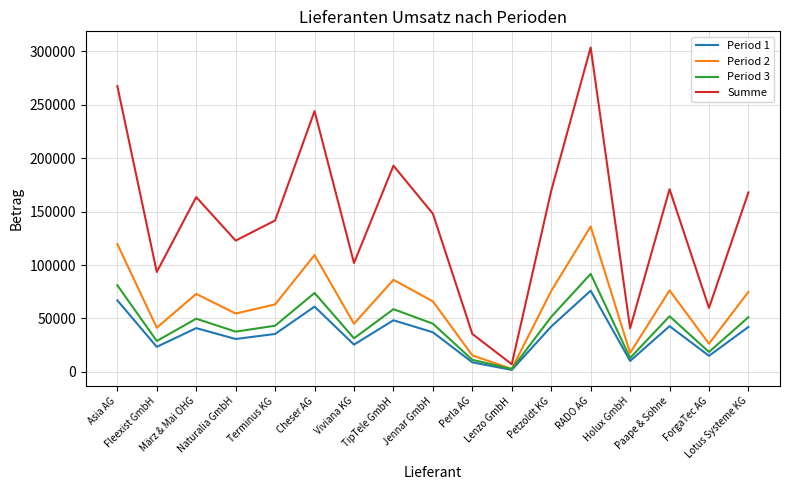

At which category is the sum across all series the highest?

RADO AG